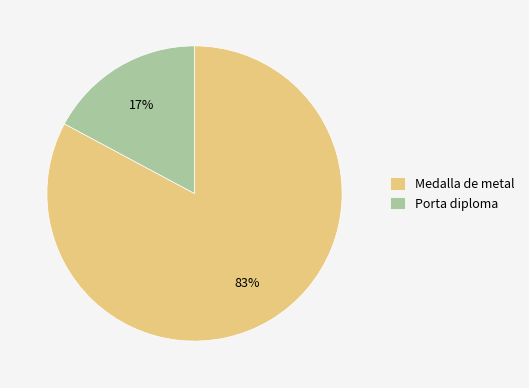

To the nearest percent, what is the combined percentage of Porta diploma and Medalla de metal?

100%